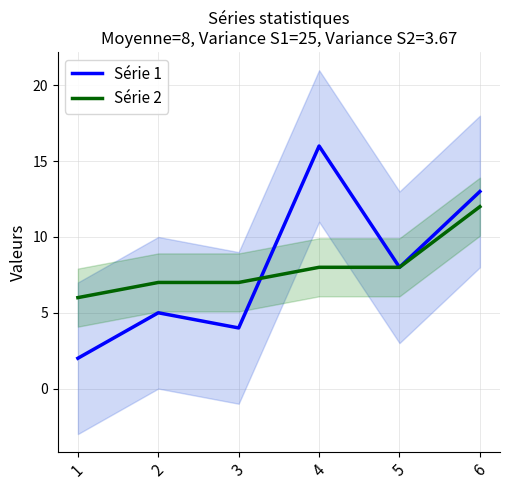

True or false: Série 1 has more than 0 interior local peaks.

True